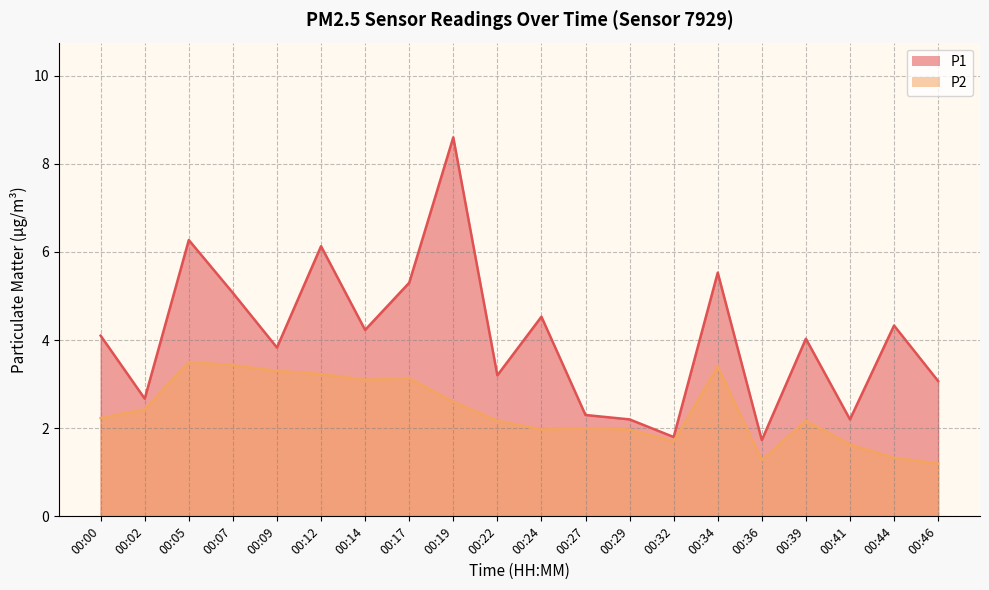

Does the chart display data point markers on the line(s)?

No